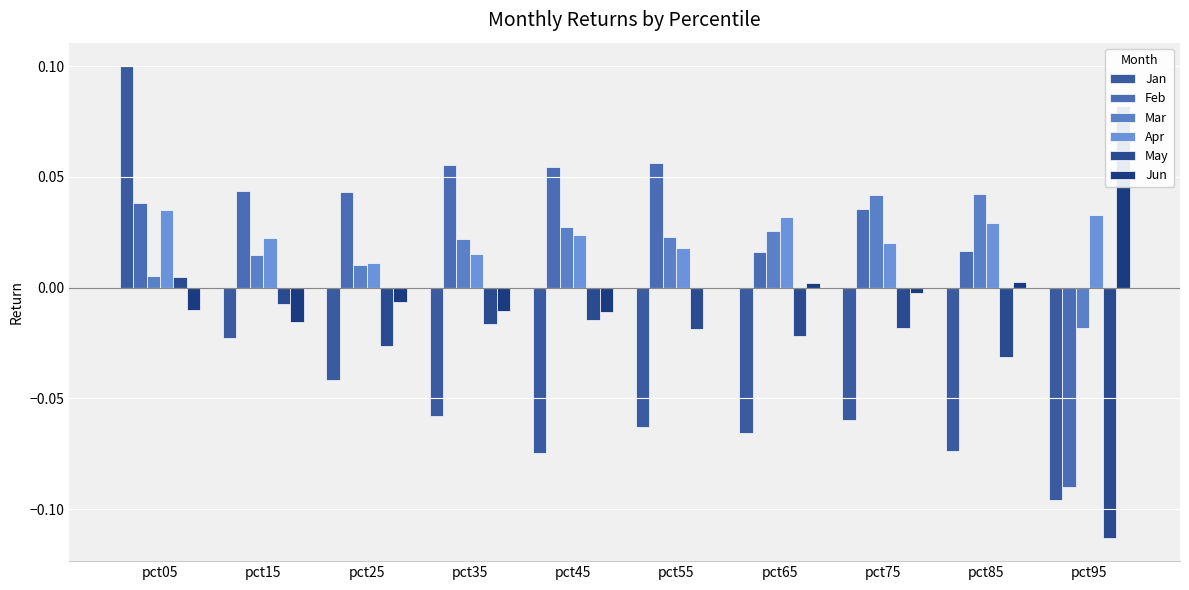

True or false: Jun has a value of -0.0 at pct15.

False